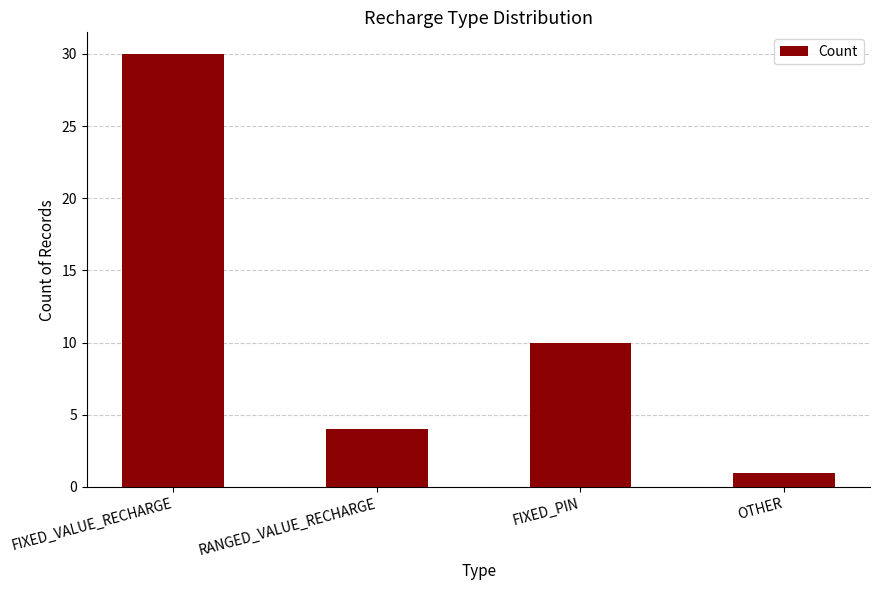

Is it true that the value at FIXED_PIN is 10?

True